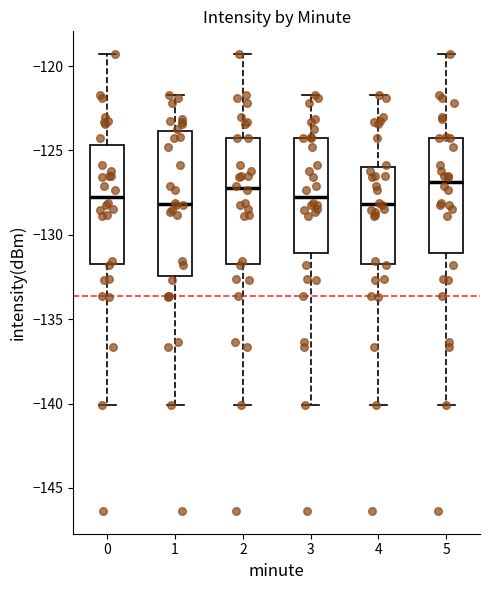

Reading left to right, transcribe this box plot: for each box, give where its median line is, the range the box spans, and where its two whiskers end, as read against the y-axis. The values are not printed on the chart, so give them approximately, as read against the axis.

0: median -127.5, box -131.5 to -124.5, whiskers -140.0 to -119.5
1: median -128.0, box -132.5 to -124.0, whiskers -140.0 to -121.5
2: median -127.0, box -131.5 to -124.5, whiskers -140.0 to -119.5
3: median -127.5, box -131.0 to -124.5, whiskers -140.0 to -121.5
4: median -128.0, box -131.5 to -126.0, whiskers -140.0 to -121.5
5: median -127.0, box -131.0 to -124.5, whiskers -140.0 to -119.5